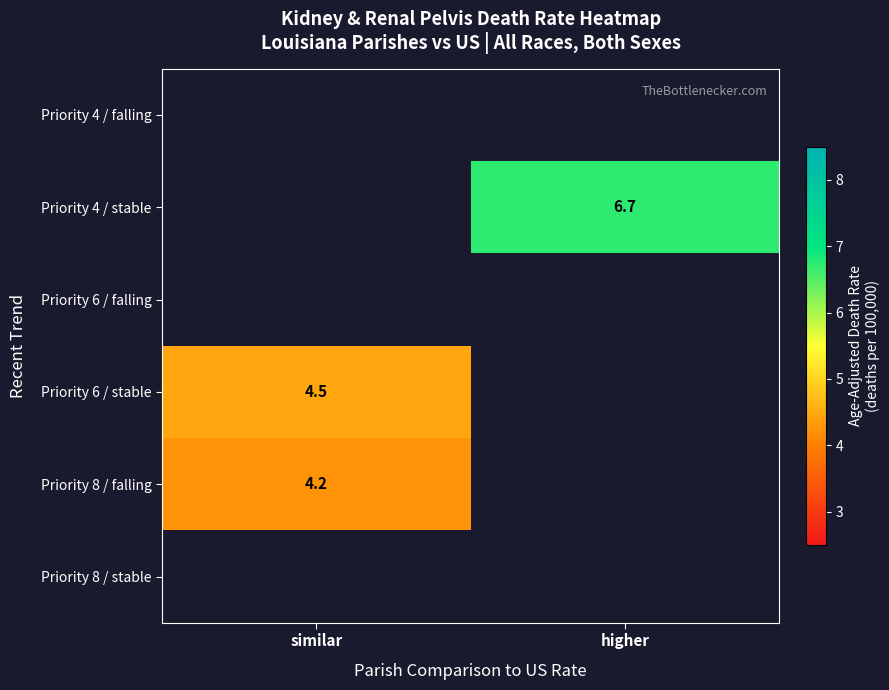

The value of Priority 6 / stable at similar is 1.3. True or false?

False